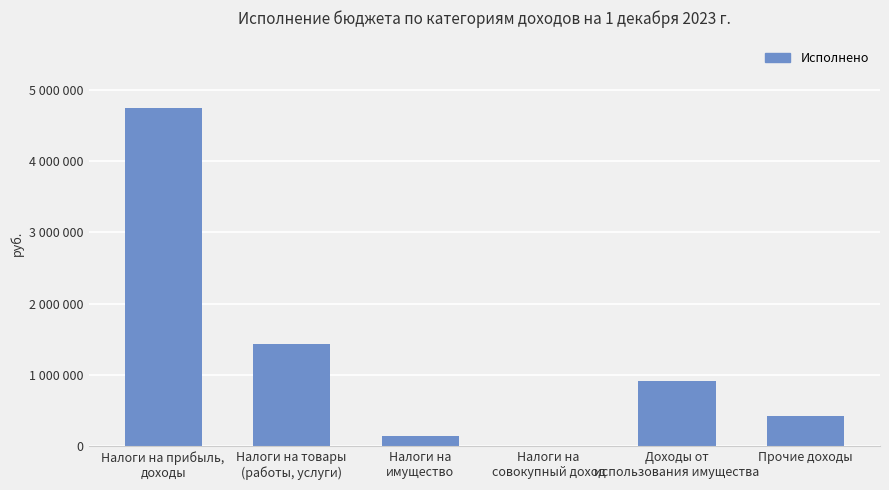

Are the bars horizontal?

No